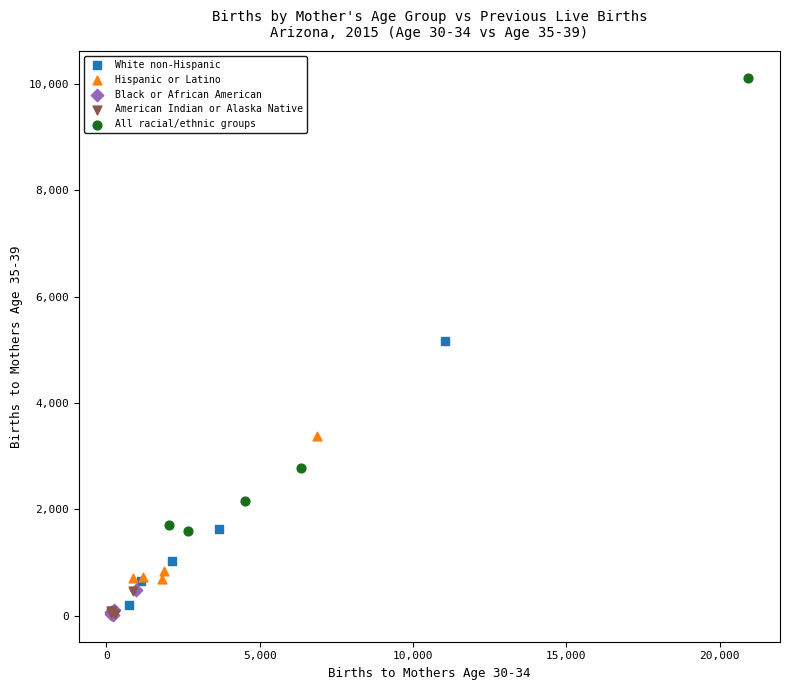

Which series has the largest Y range (max minus min)?

All racial/ethnic groups